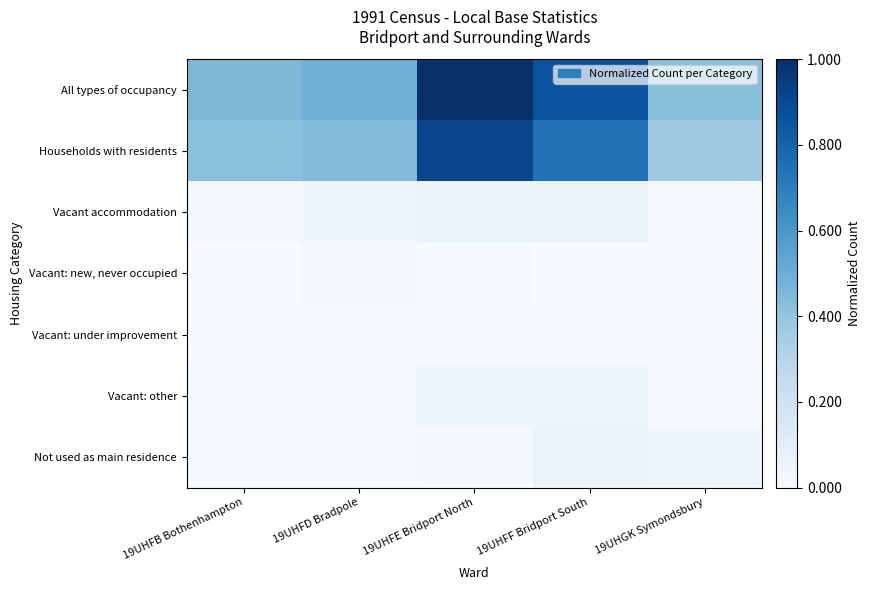

What is the spread (max minus min) of values at 19UHFE Bridport North?

1.0